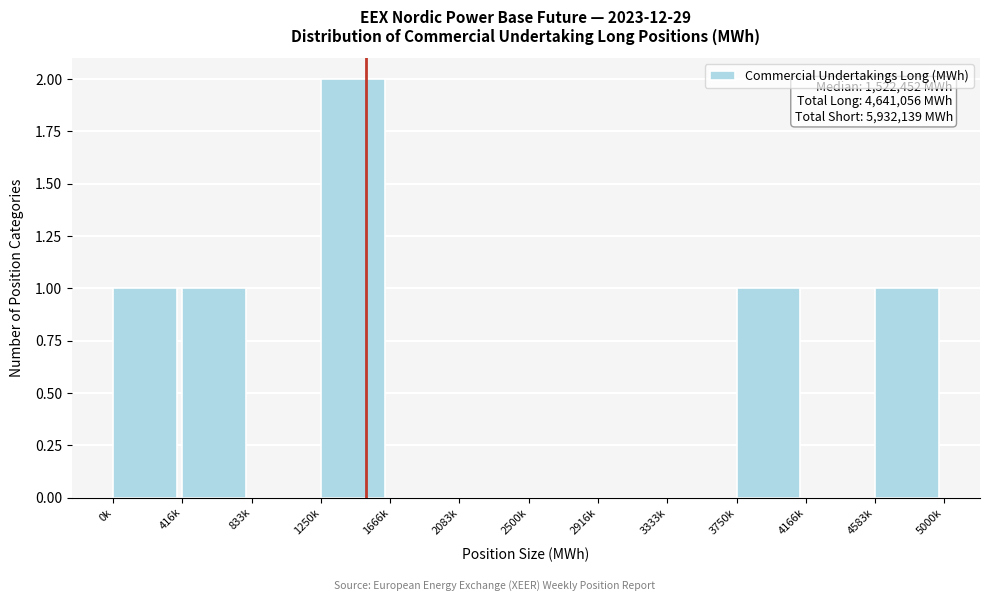

Reading left to right, what are all the values shown in this chart?

0k=1	416k=1	833k=0	1250k=2	1666k=0	2083k=0	2500k=0	2916k=0	3333k=0	3750k=1	4166k=0	4583k=1